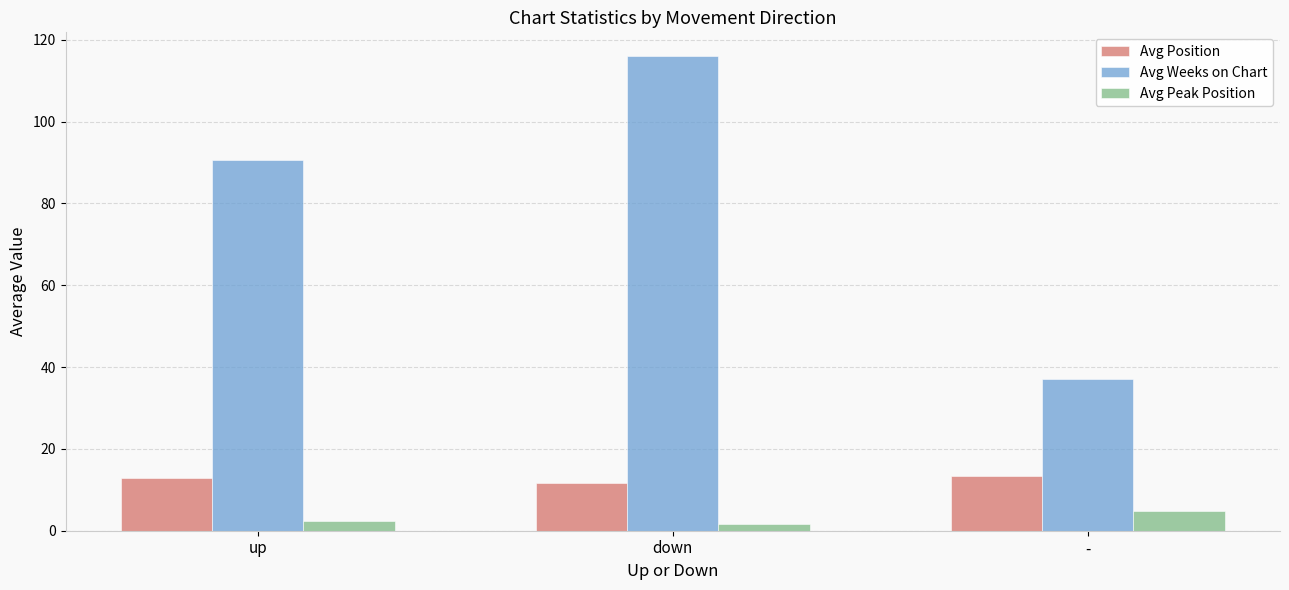

What is the total value across all series at down?

129.3